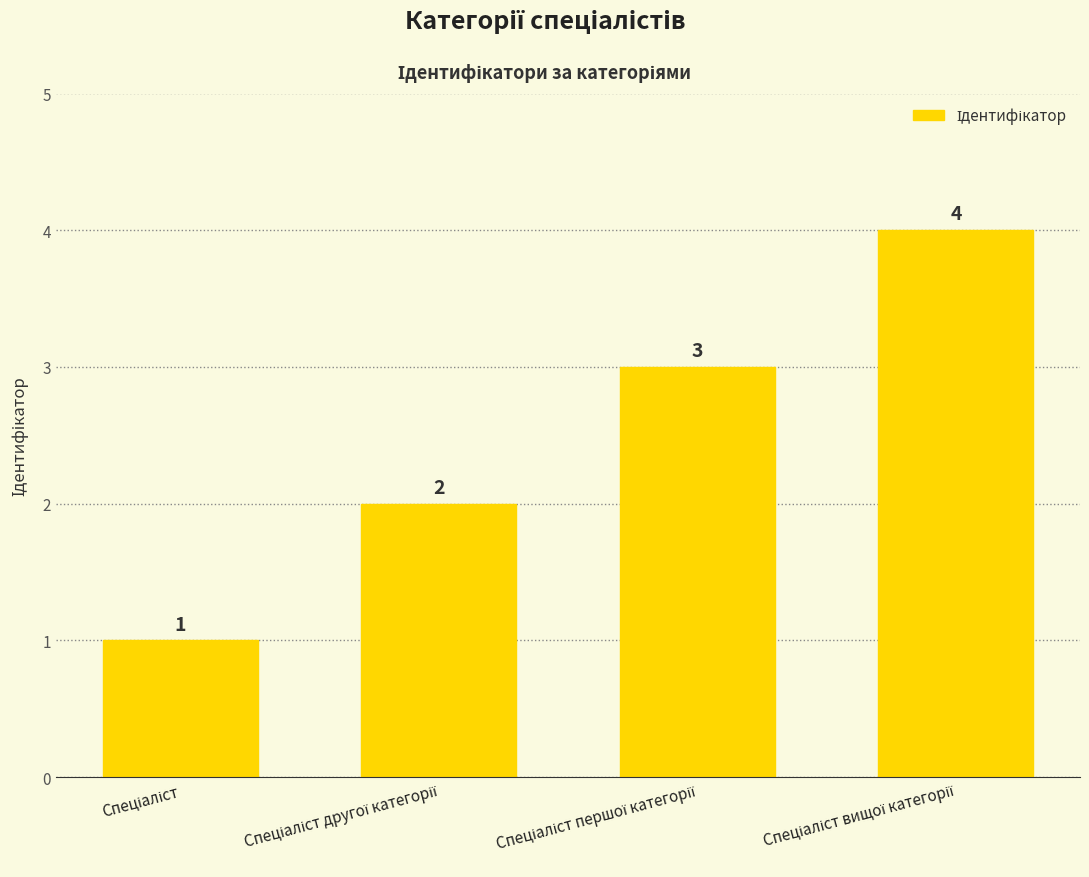

What is the difference between the maximum and minimum values?

3